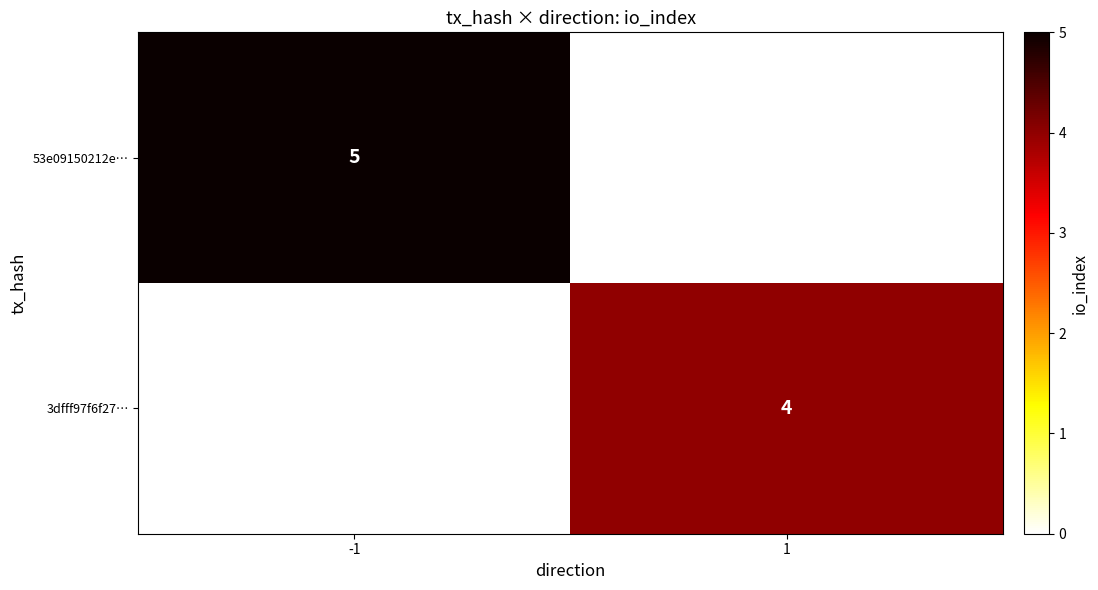

What is the greatest value displayed?

5